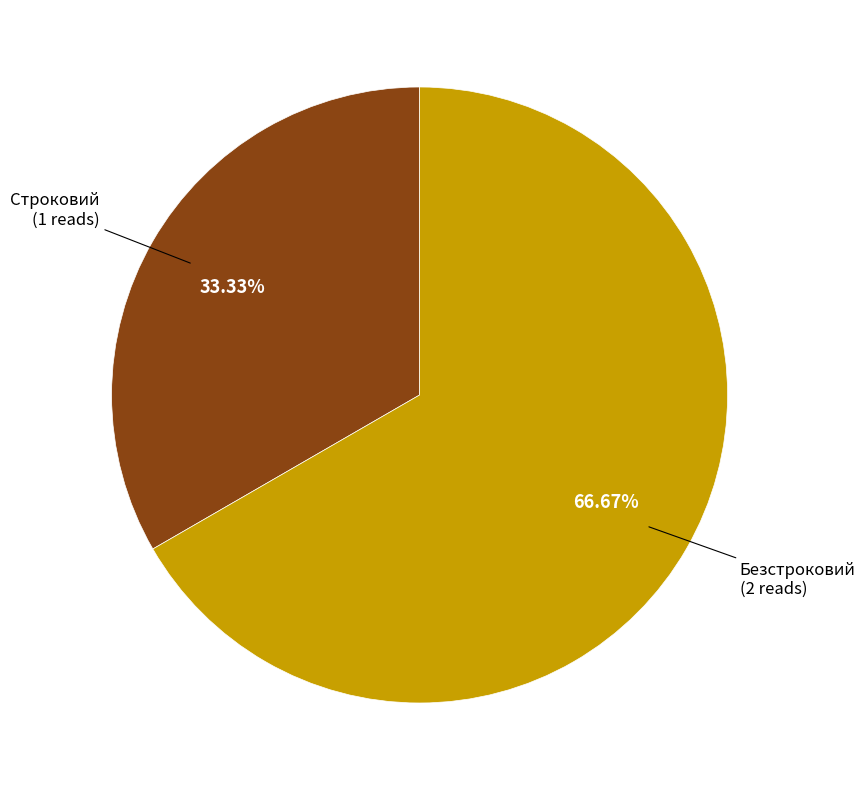

Is there any slice that represents more than half of the pie?

Yes